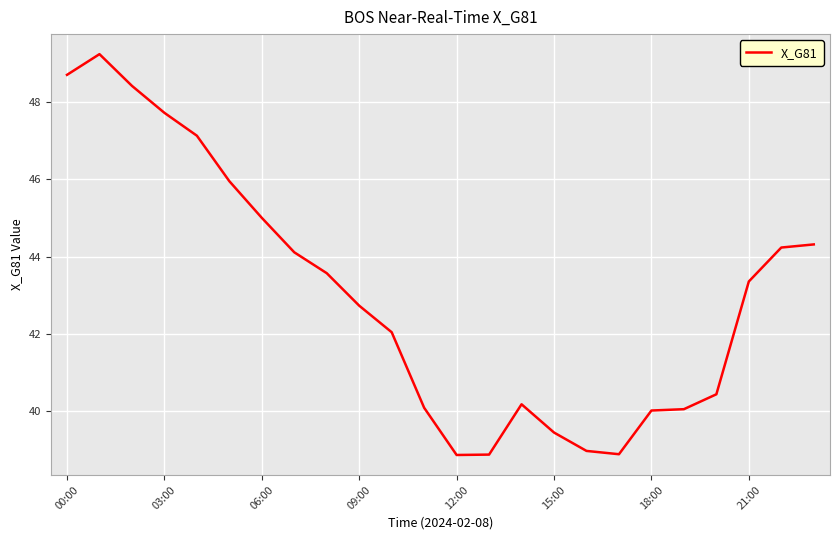

What is the smallest value displayed?

38.9